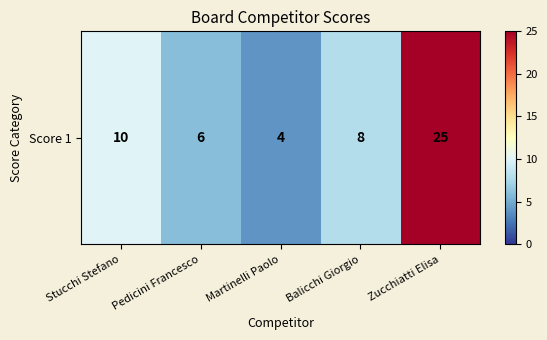

Approximately how many times larger is the value at Balicchi Giorgio compared to Stucchi Stefano?

0.8